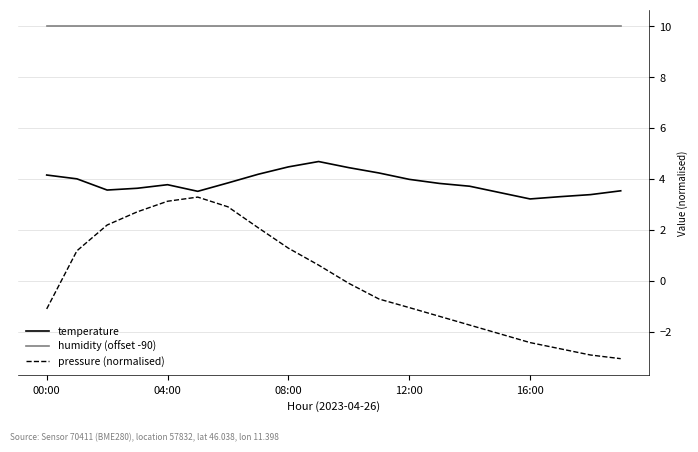

What is the maximum value for humidity (offset -90)?

10.0